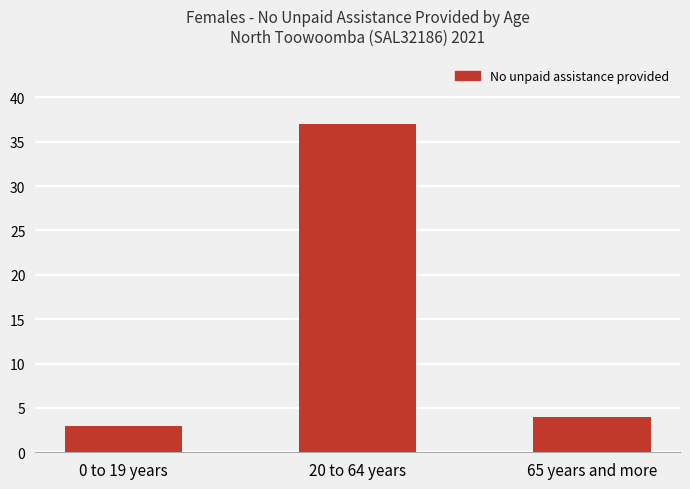

What is the sum of the values at 20 to 64 years and 65 years and more?

41